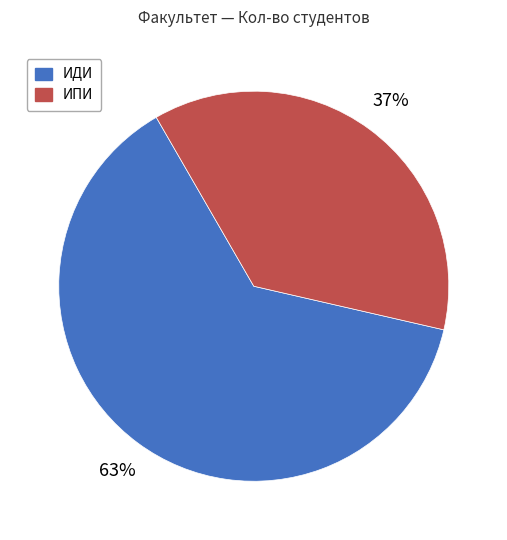

Combined, do ИПИ and ИДИ account for over 50%?

Yes